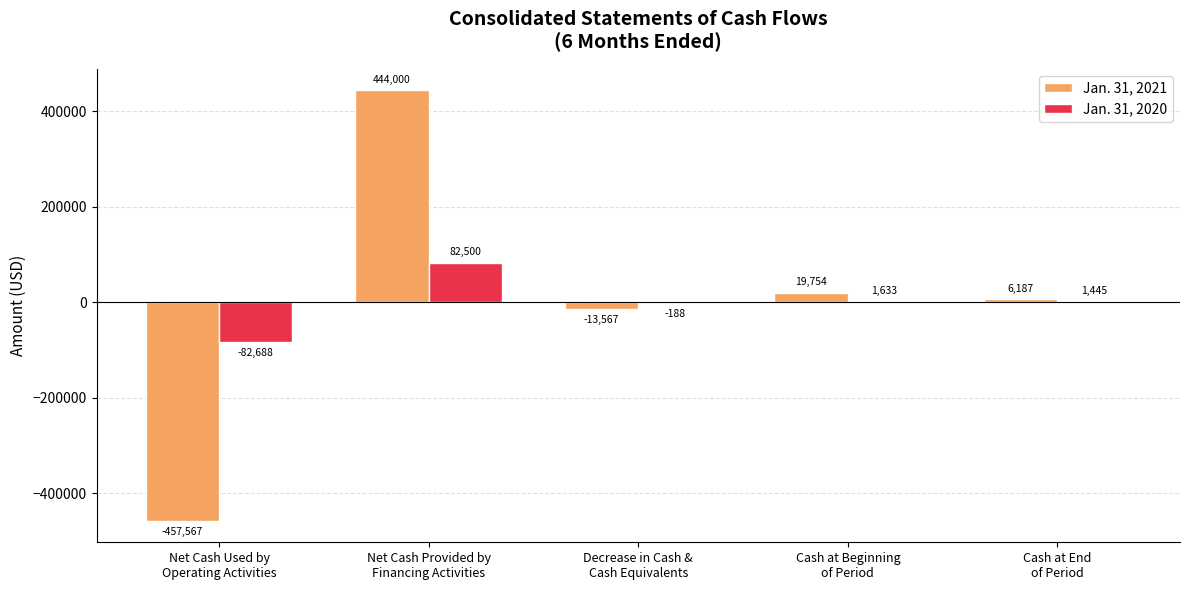

Reading left to right, extract all data points from this chart.

Jan. 31, 2021: -457567	444000	-13567	19754	6187
Jan. 31, 2020: -82688	82500	-188	1633	1445